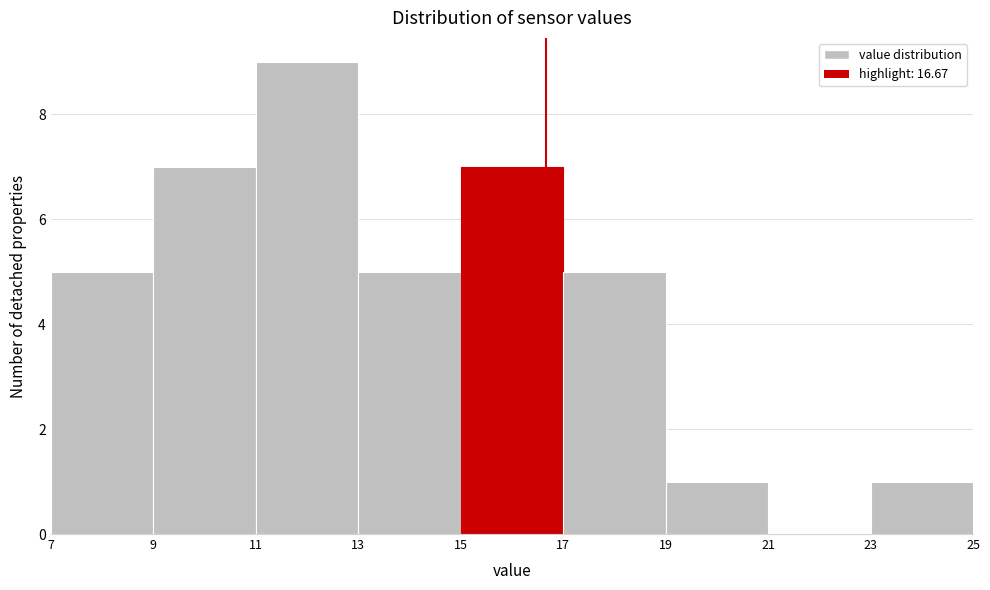

What is the height of the bar covering 17 to 19 on the x-axis? The values are not printed on the chart, so give them approximately, as read against the axis.

5